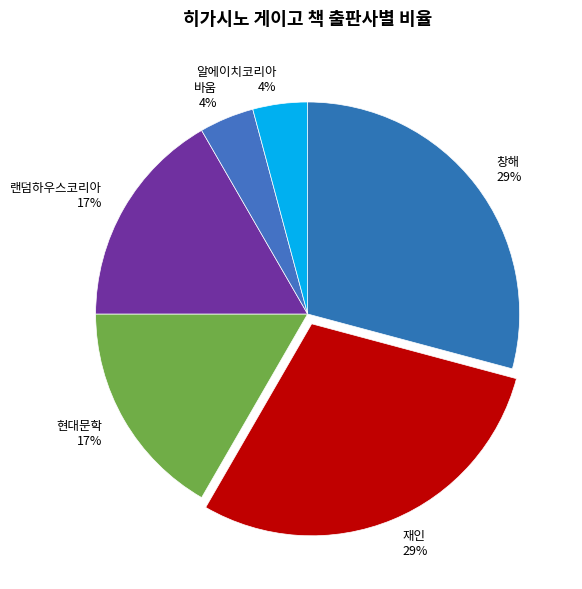

Does any single category account for the majority?

No